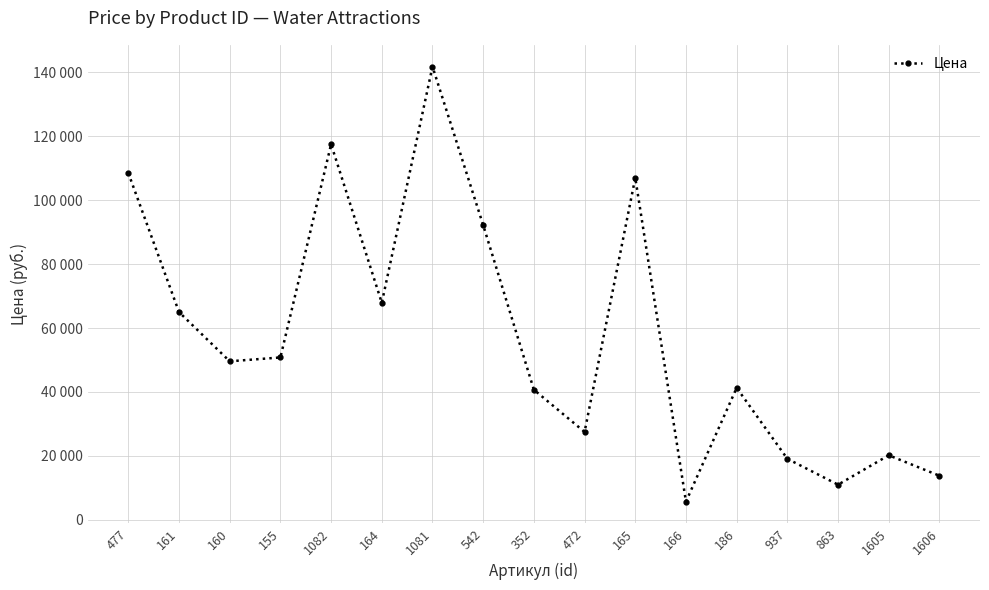

True or false: the data shows 50800 at 155.

True